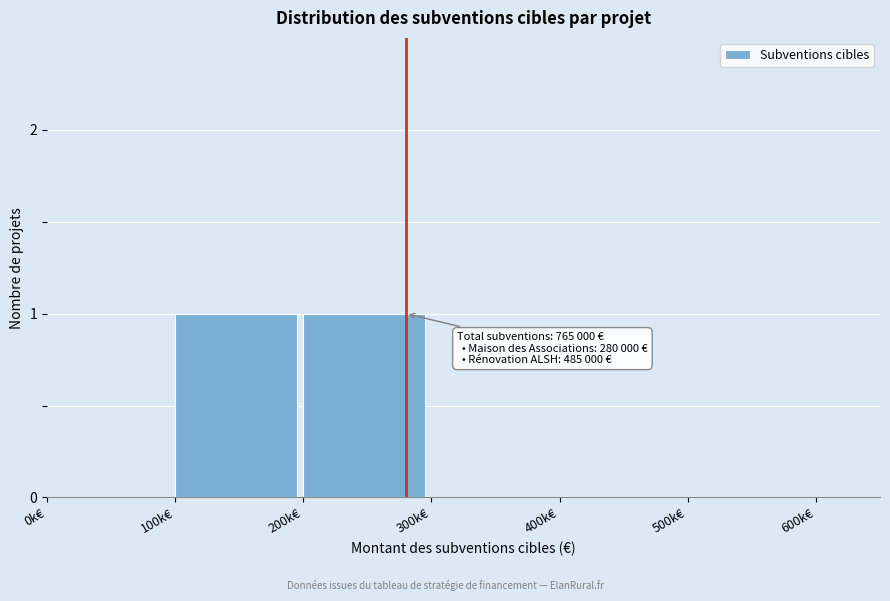

Reading right to left, list all the values displayed in this chart.

500k€=0	400k€=0	300k€=0	200k€=1	100k€=1	0k€=0